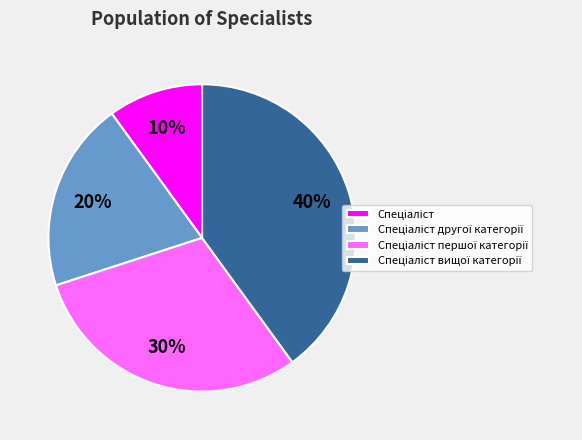

Does any single category account for the majority?

No